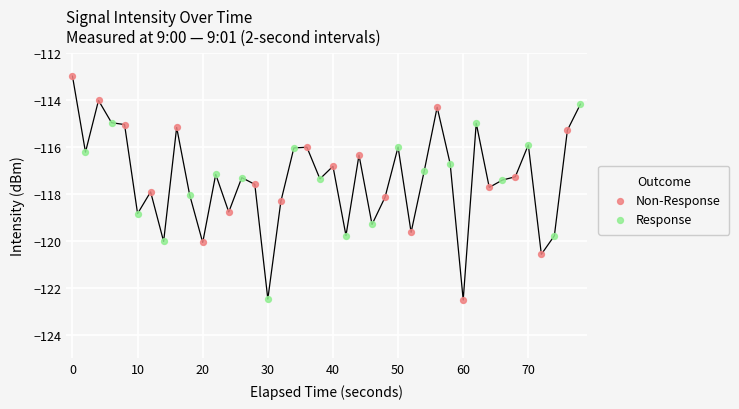

Which series has the largest Y range (max minus min)?

Non-Response